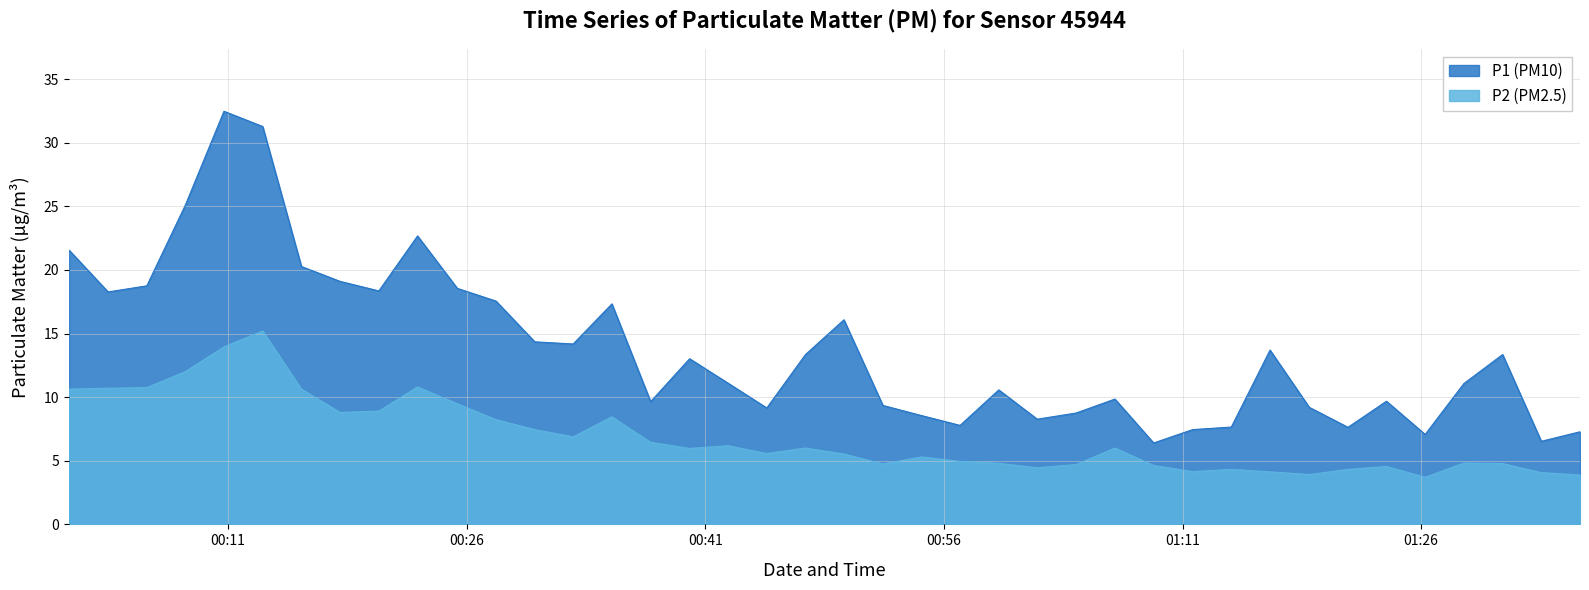

Rank the series by their average value, from lowest to highest.

P2 (PM2.5), P1 (PM10)